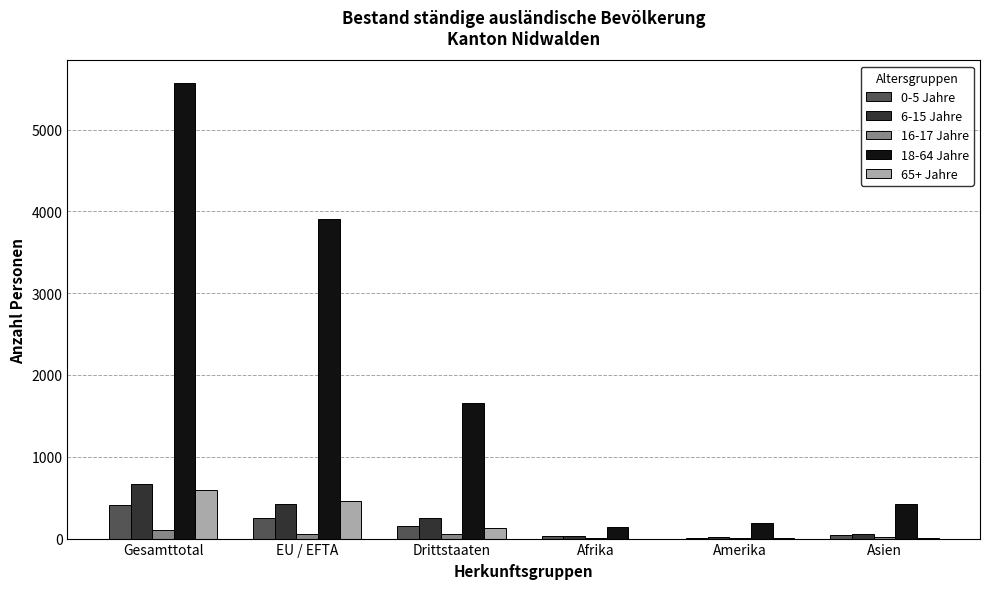

Which series has the largest total across all categories?

18-64 Jahre